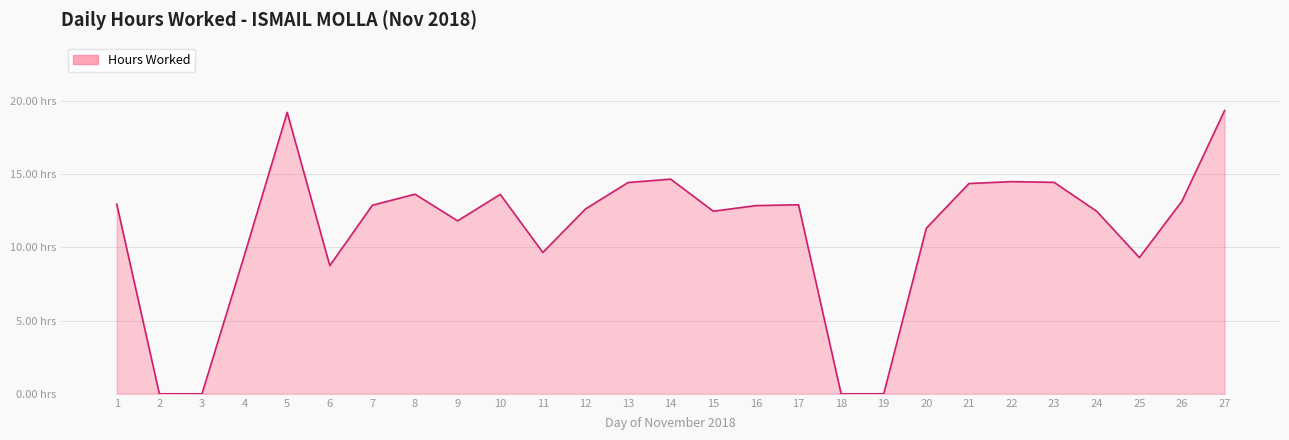

What is the sum of all values?

301.1